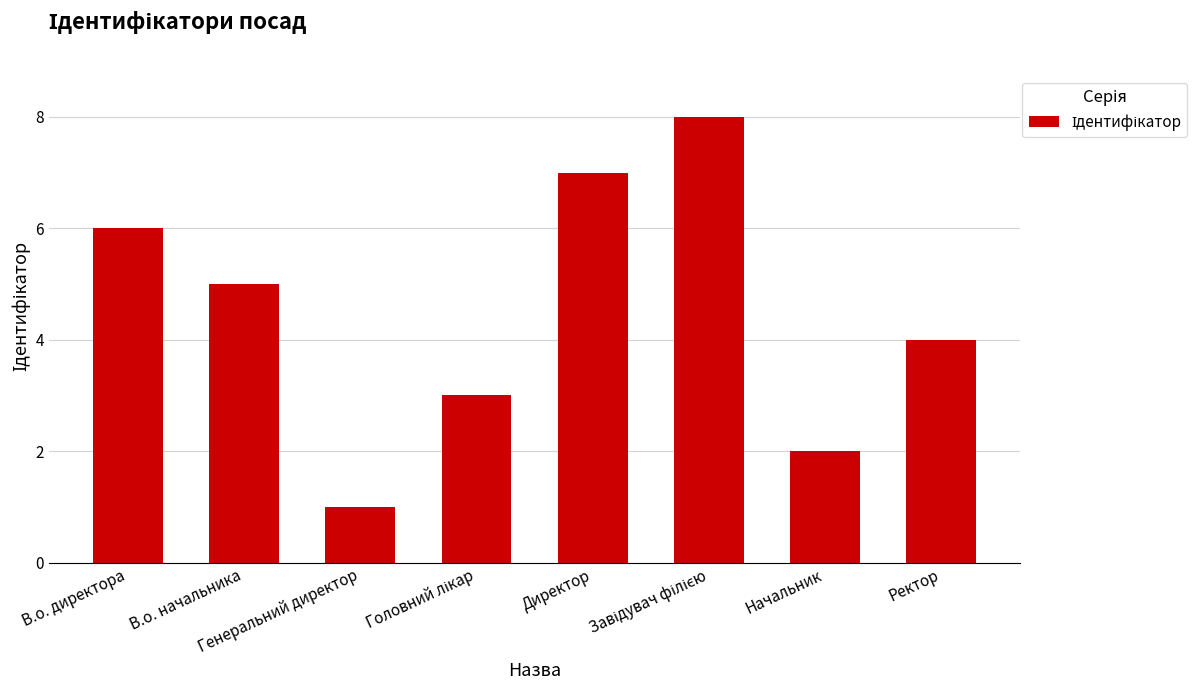

What is the smallest value displayed?

1